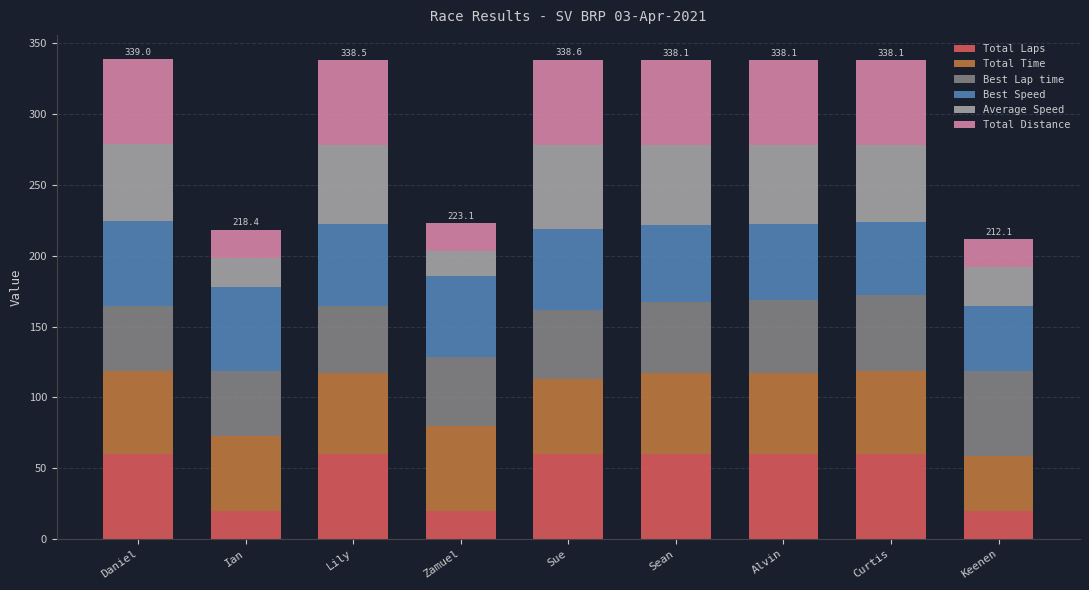

What is the difference between the maximum and minimum values in the Total Laps series?

40.0